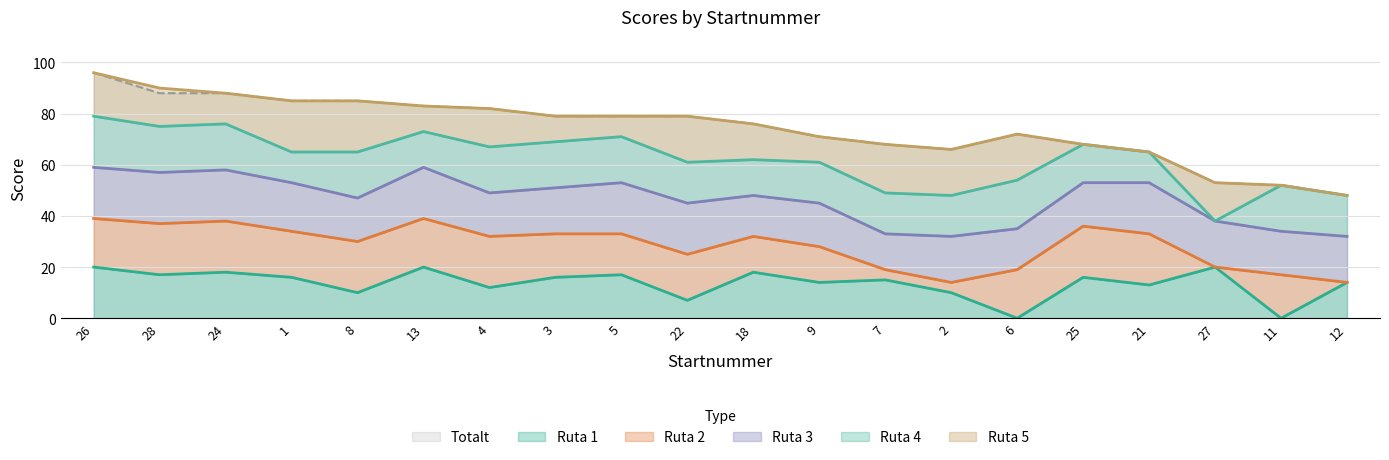

The Ruta 1 series shows 7 at 25. True or false?

False